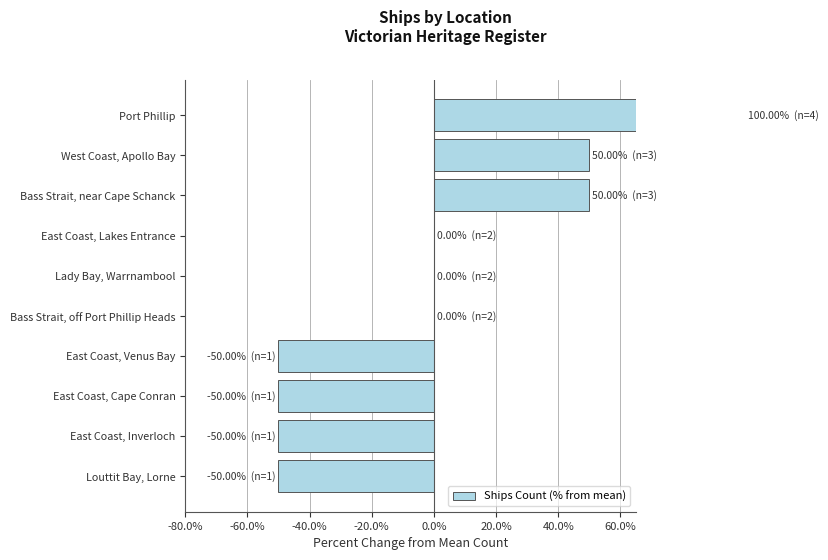

Reading left to right, what are all the values shown in this chart?

100	50	50	0	0	0	-50	-50	-50	-50